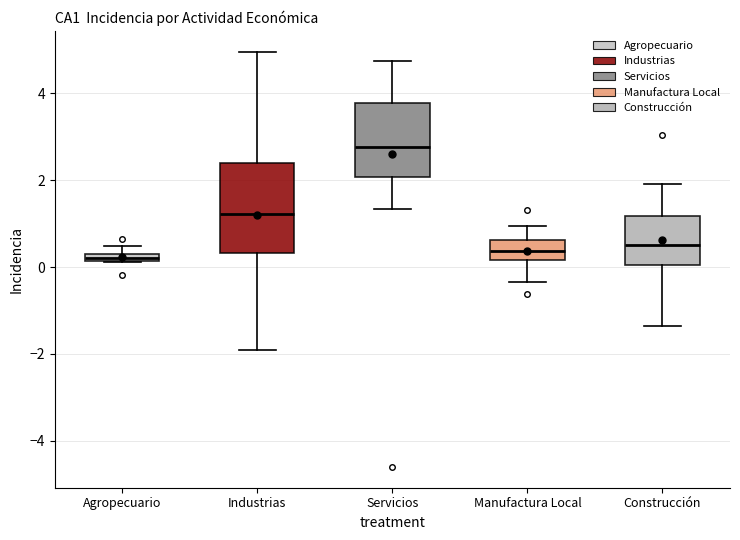

Which box is the tallest, from its lower edge to its upper edge?

Industrias